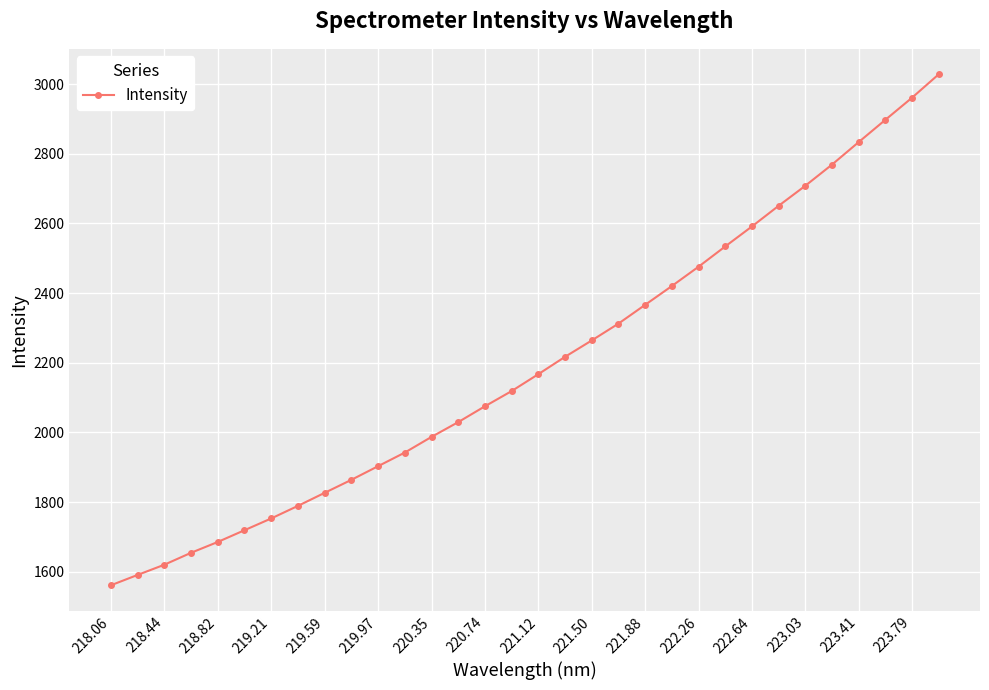

What is the value of the 16th point from the left?

2118.5